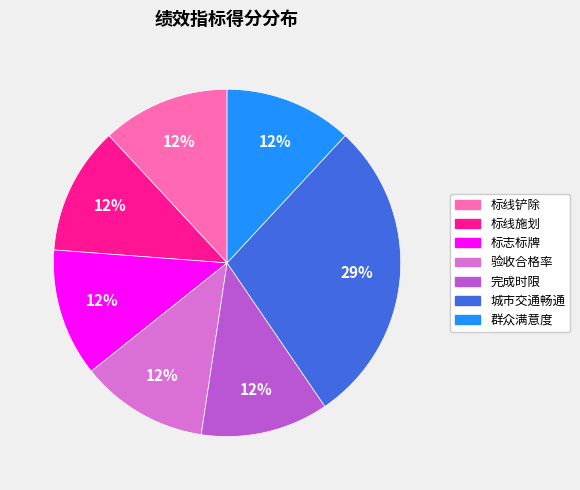

Is 标志标牌 the majority of the pie?

No